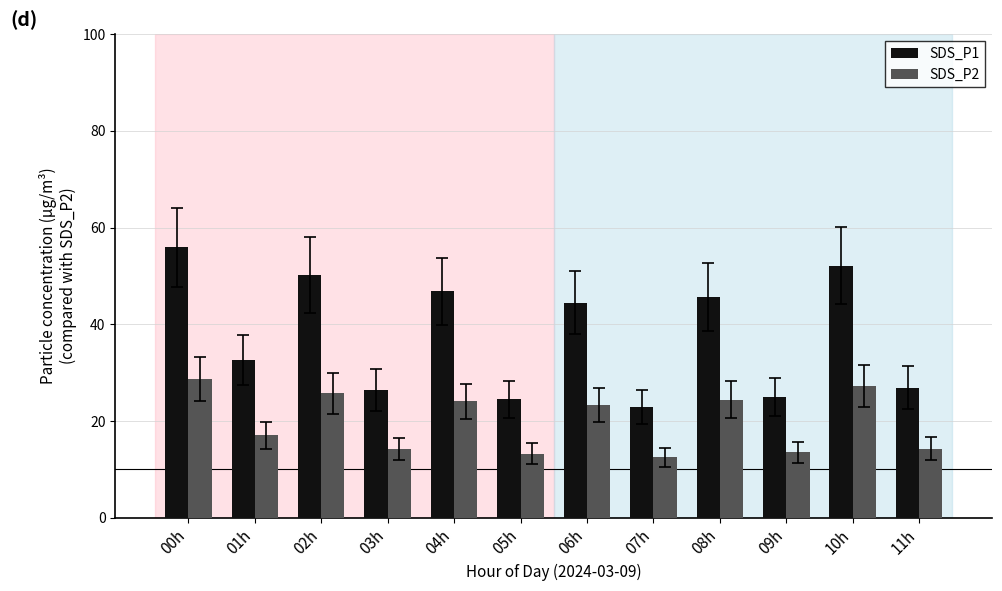

What is the average value of the SDS_P1 series?

37.8